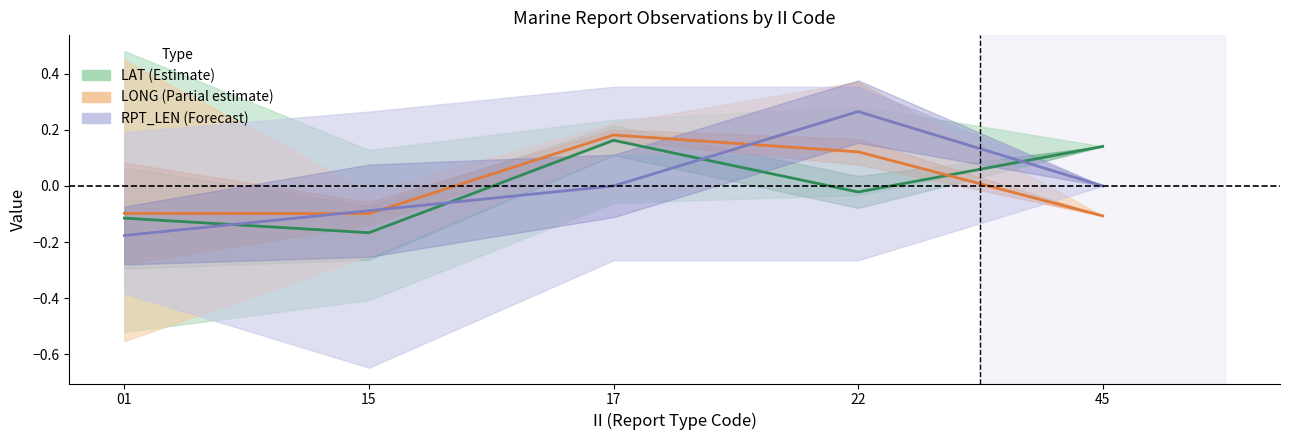

At how many categories does at least one series exceed 0?

3